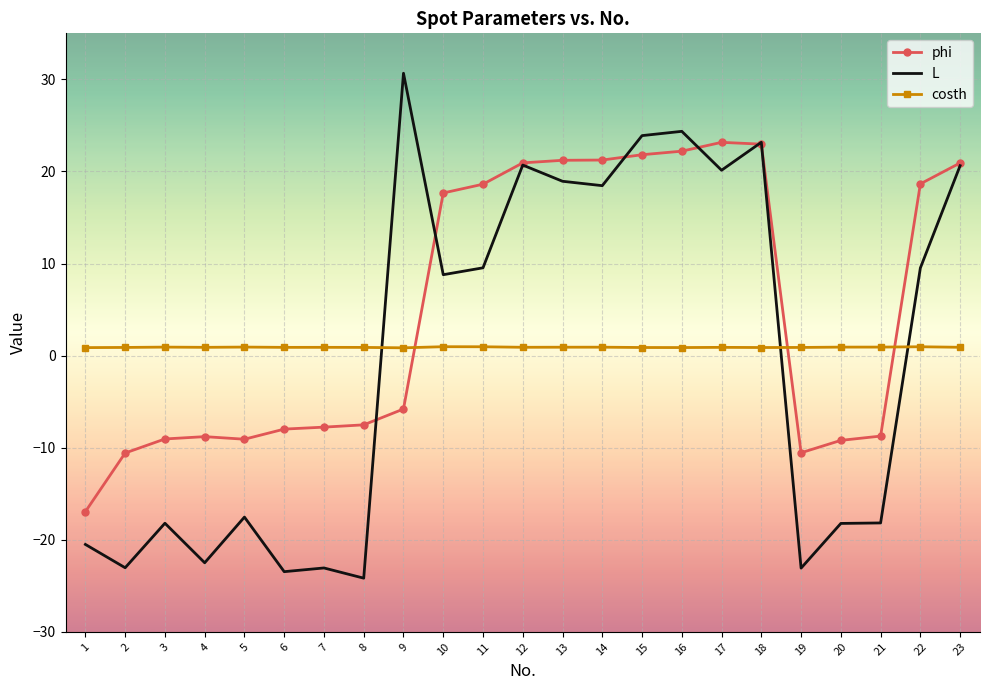

At 6, list the series in order from largest to smallest.

costh, phi, L